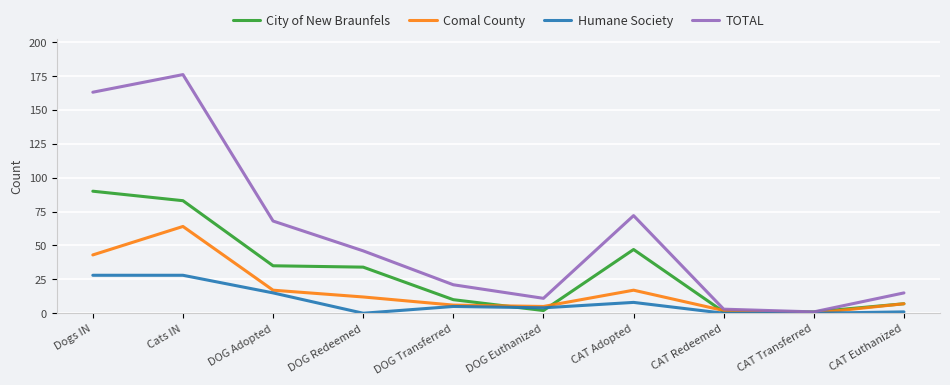

What is the total value across all series at Dogs IN?

324